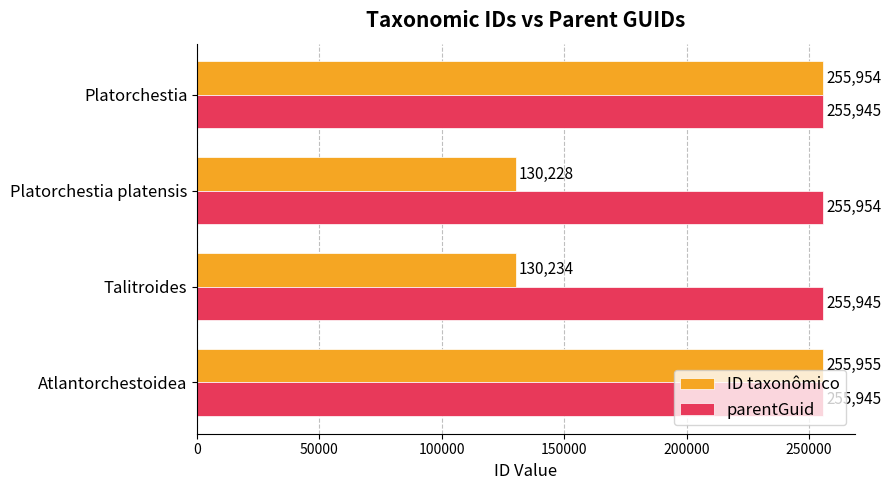

Between Platorchestia platensis and Talitroides, which series saw the biggest shift?

parentGuid